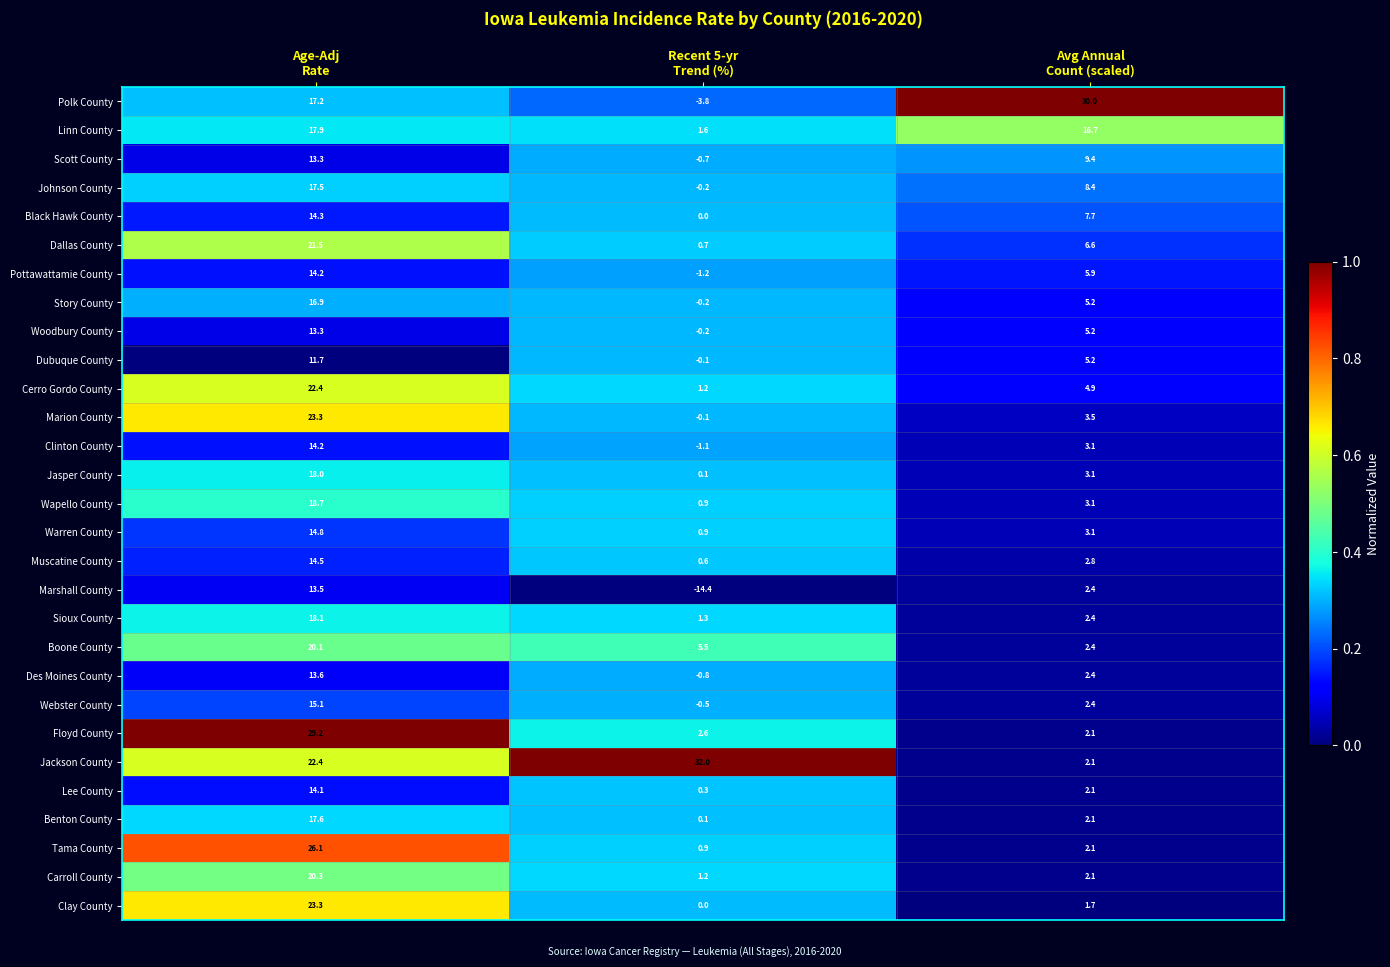

Which series has the largest range (max minus min)?

Polk County